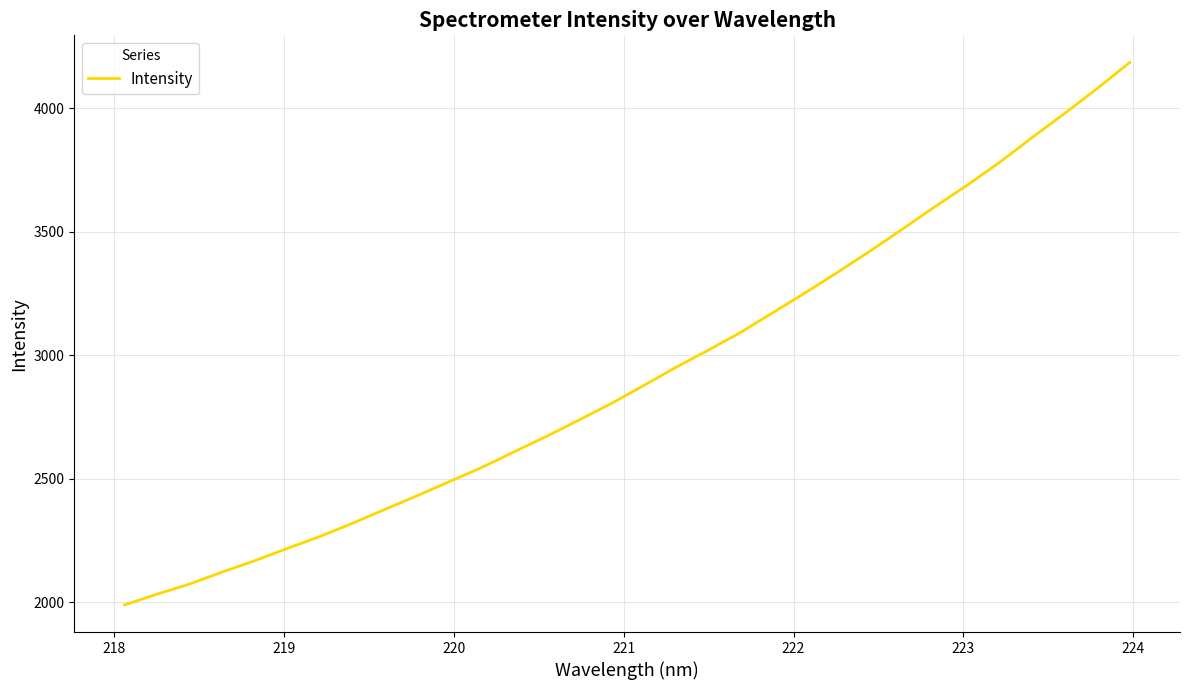

What is the minimum value shown in the chart?

1988.8